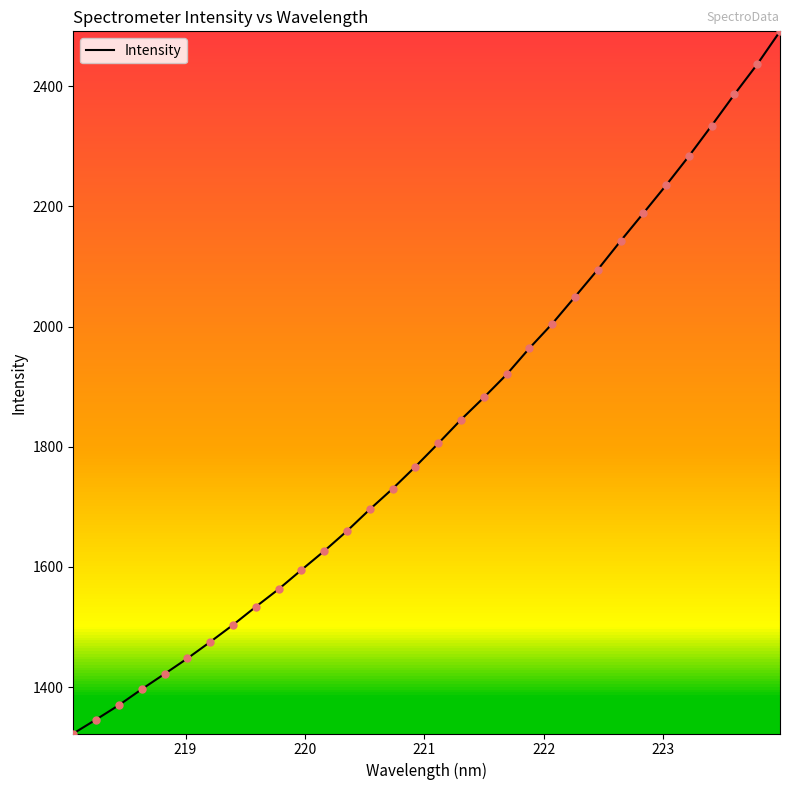

What is the difference between the maximum and minimum values?

1168.2